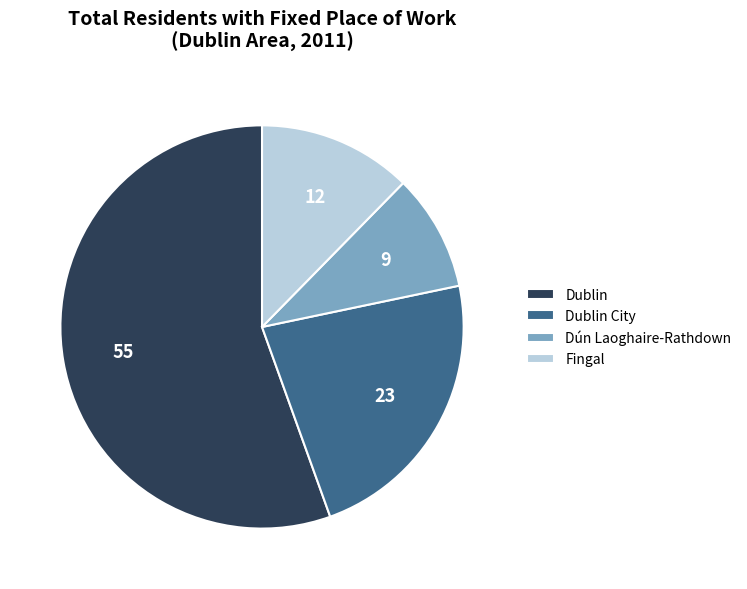

Combined, do Fingal and Dublin account for over 50%?

Yes